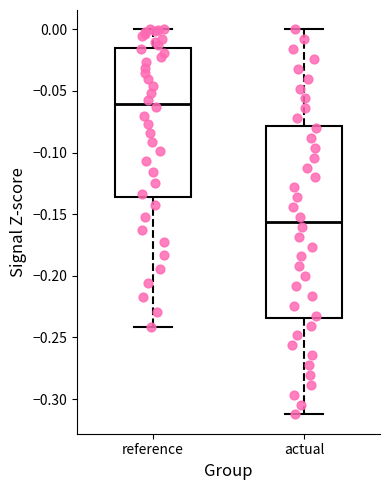

Which box is the tallest, from its lower edge to its upper edge?

actual